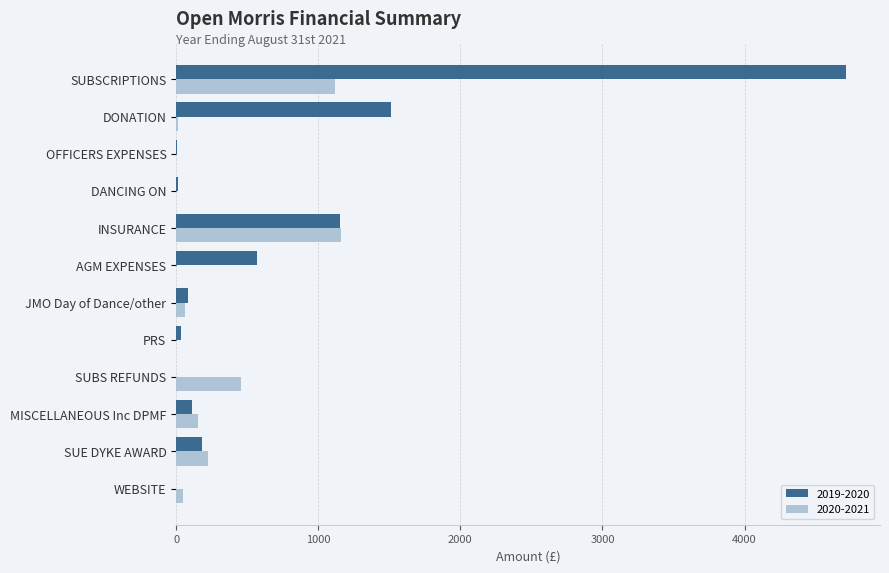

What is the approximate value of 2020-2021 at JMO Day of Dance/other?

65.1